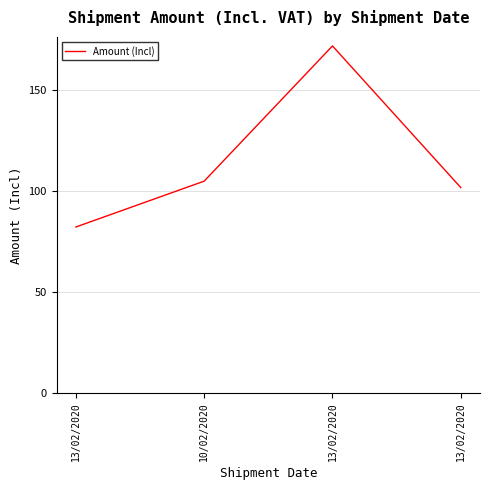

How many lines are shown in the chart?

1